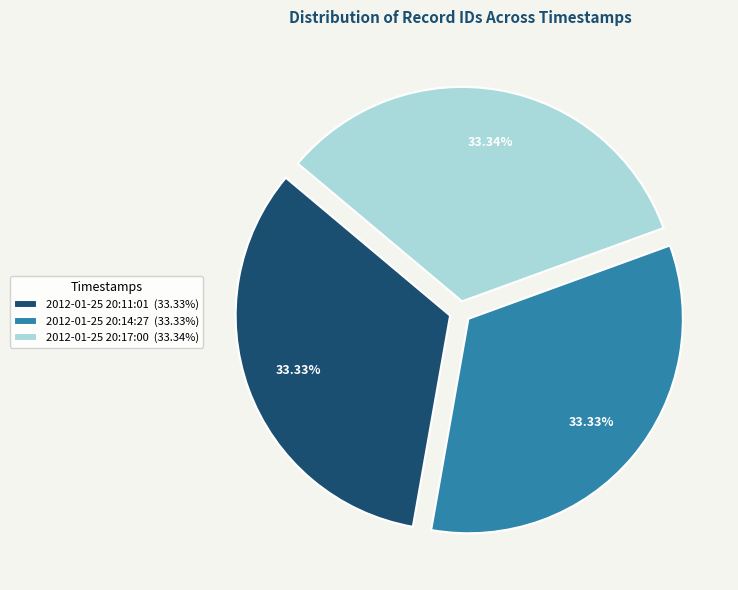

To the nearest percent, what portion does 2012-01-25 20:14:27 represent?

33%